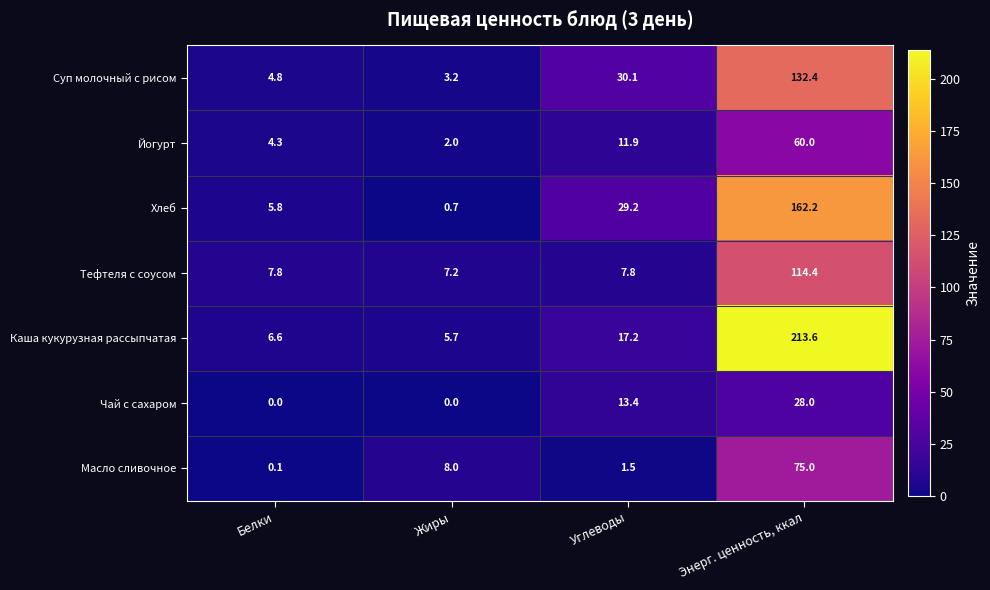

Between Белки and Углеводы, which series saw the biggest shift?

Суп молочный с рисом